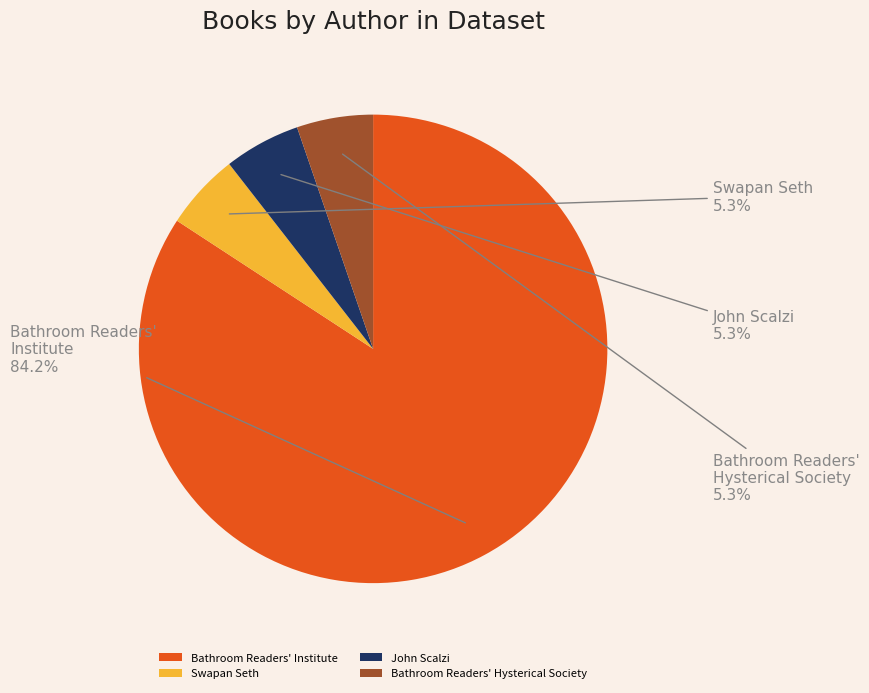

Which category has the biggest portion of the pie?

Bathroom Readers' Institute